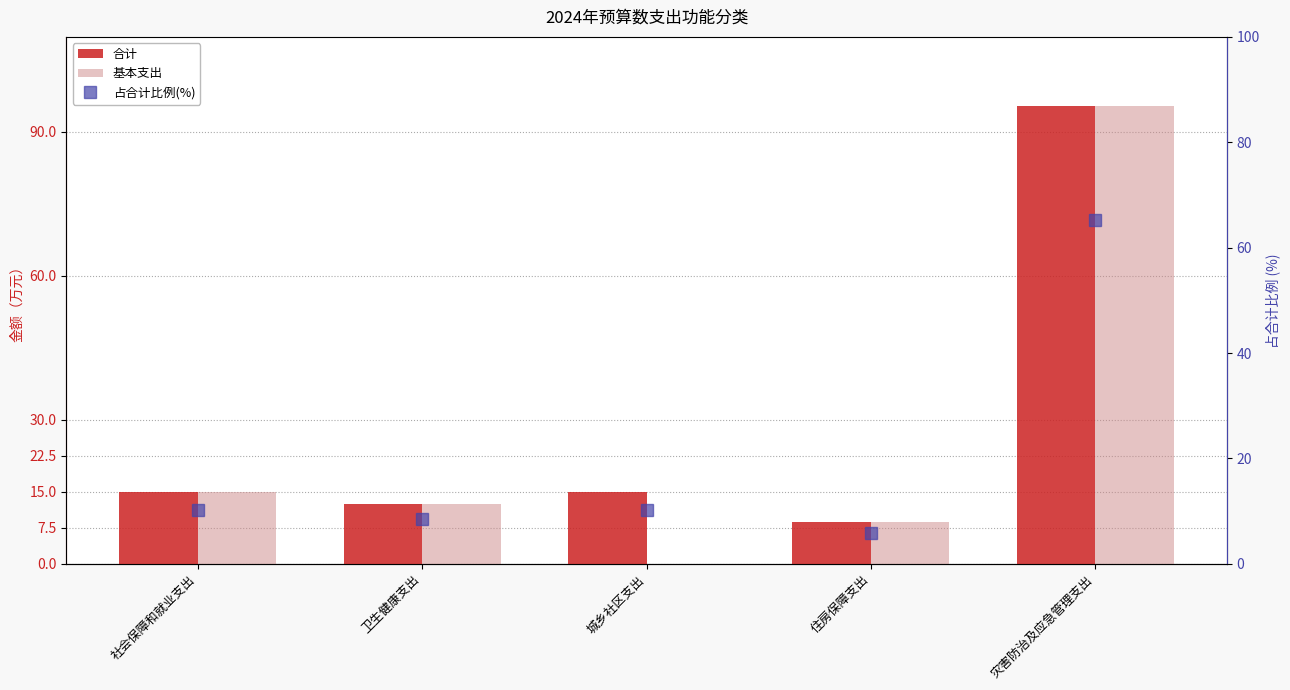

What is the label of the 4th bar from the right?

卫生健康支出